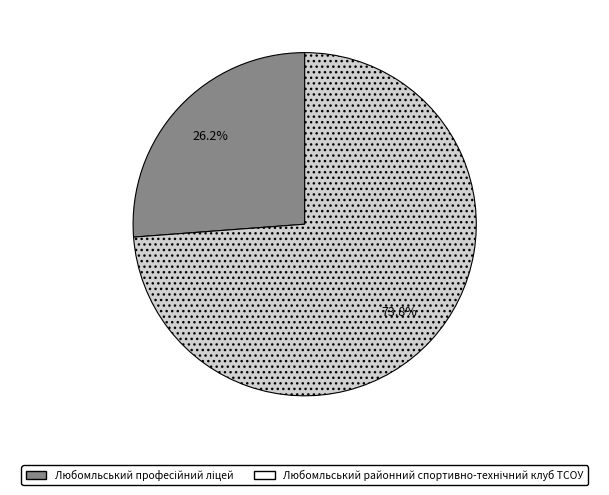

Is there any slice that represents more than half of the pie?

Yes